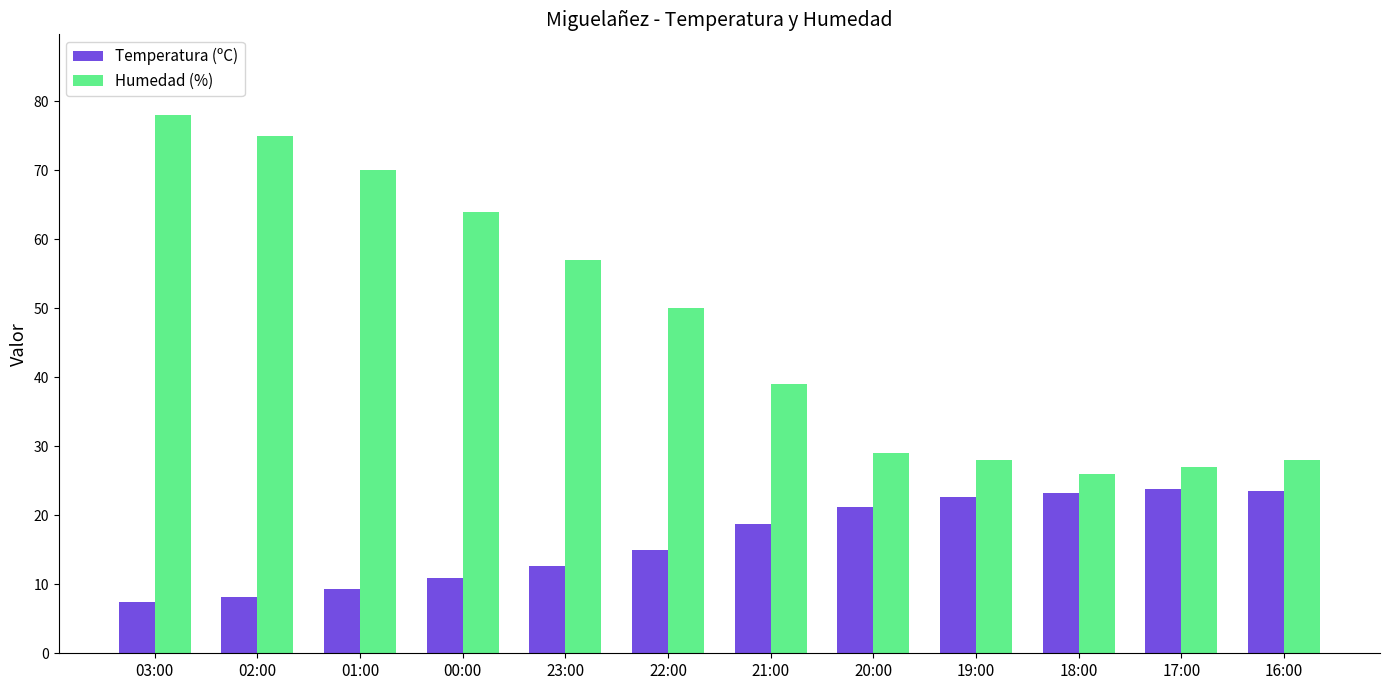

Which series changed the most between 23:00 and 17:00?

Humedad (%)